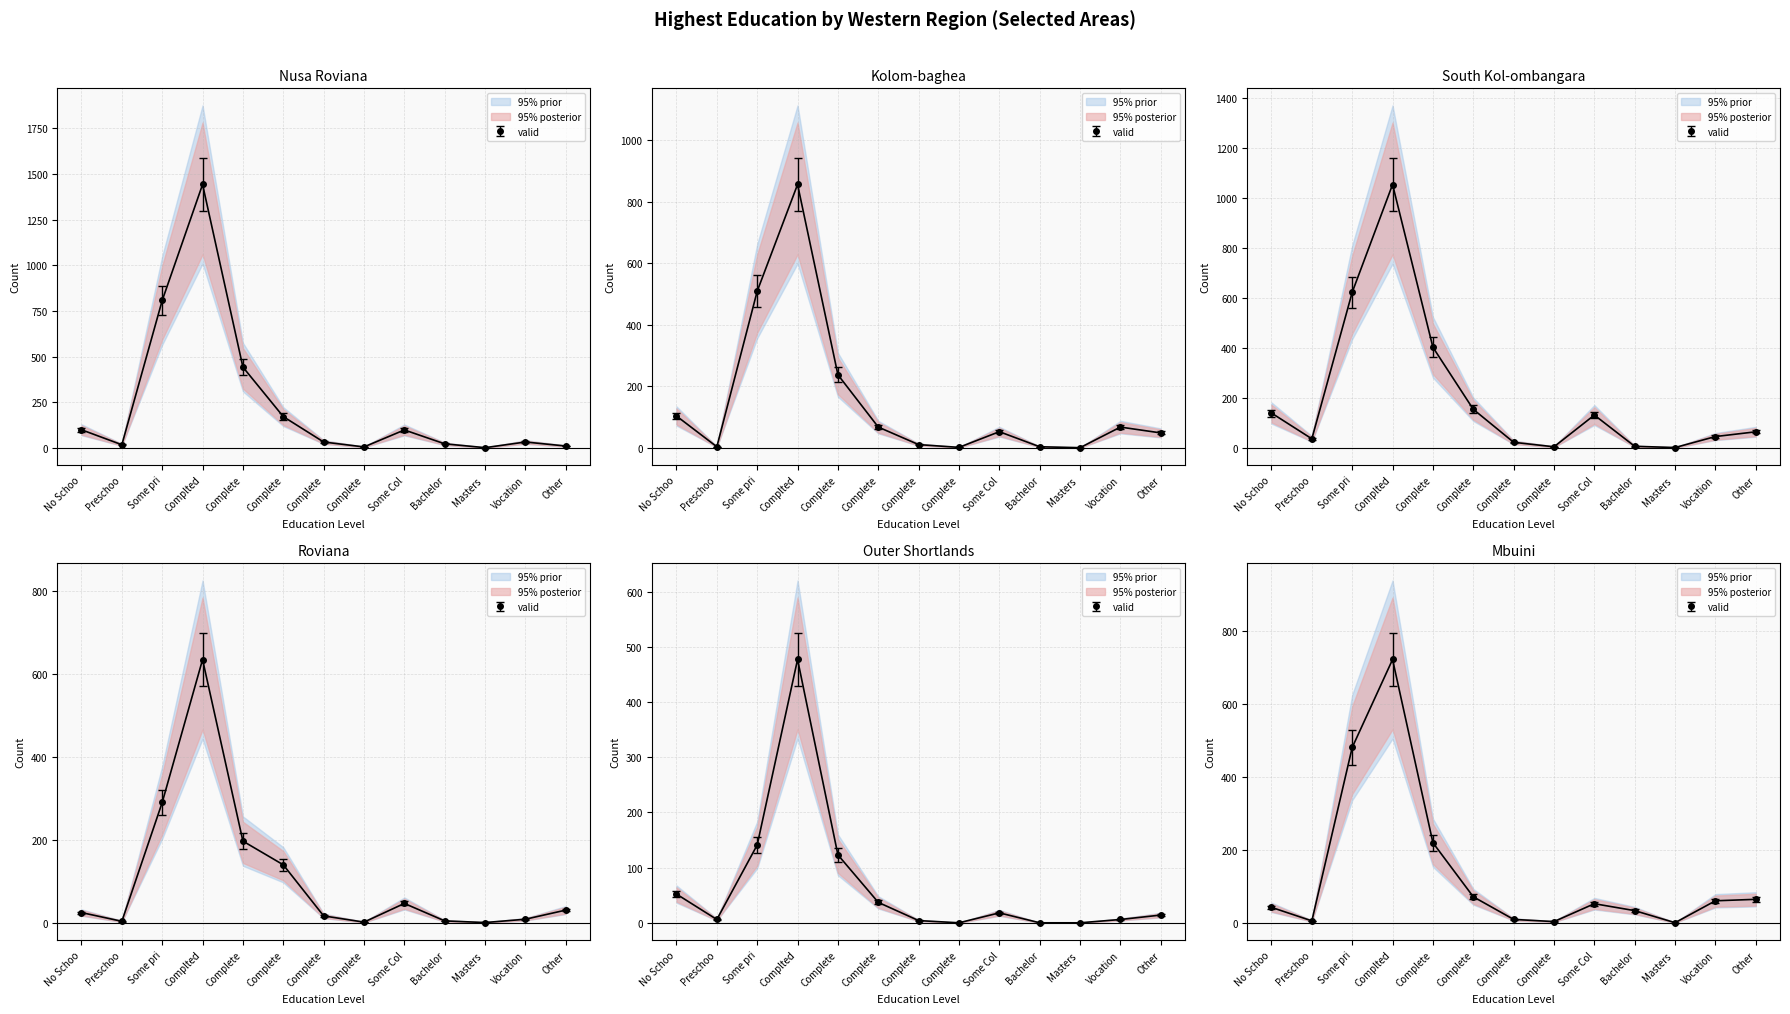

Is it true that Outer Shortlands (col_3) equals 0.0 at Masters?

True